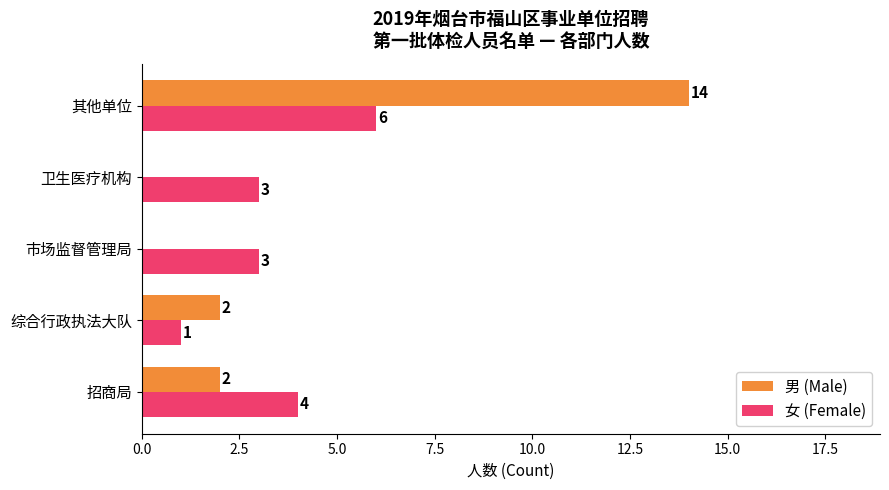

True or false: 女 (Female) has a value of 3 at 卫生医疗机构.

True